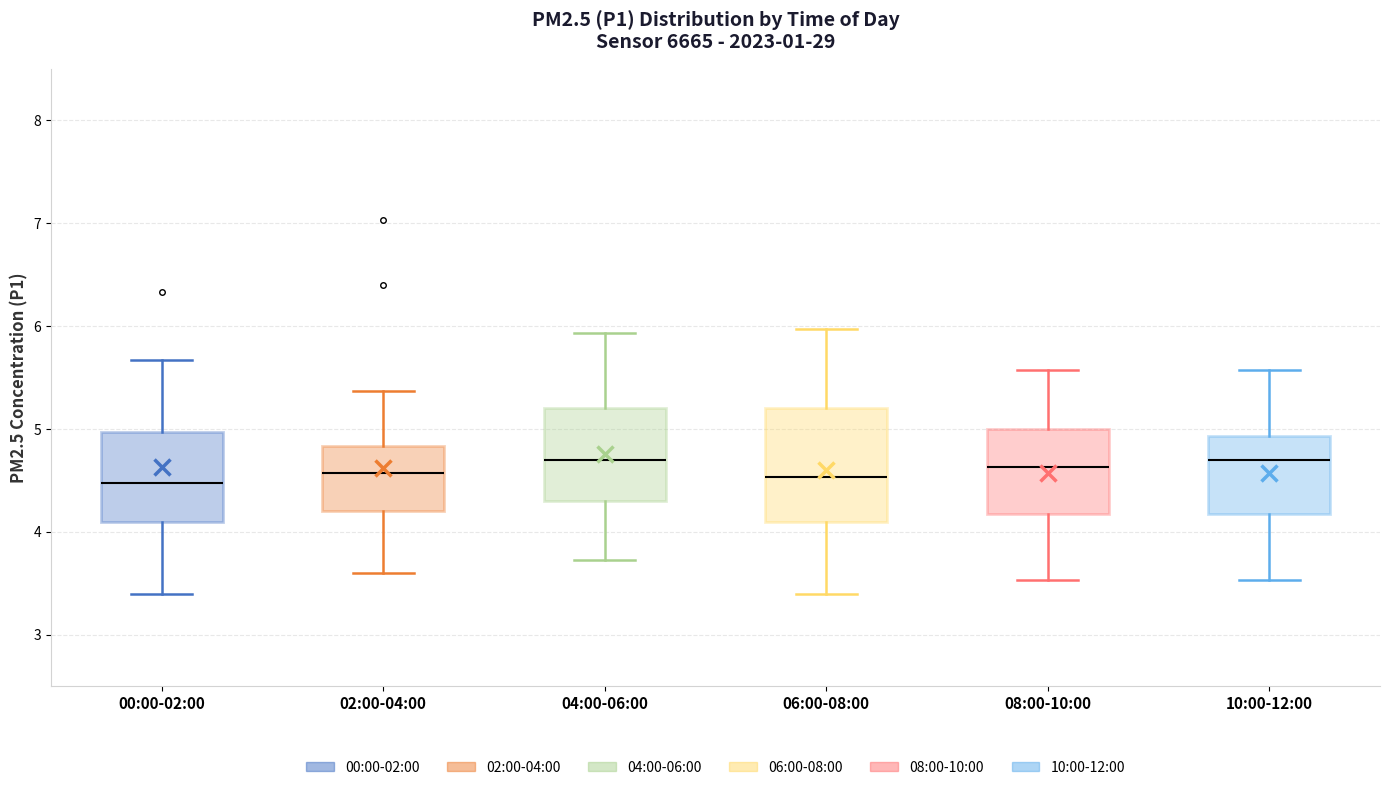

Reading left to right, transcribe this box plot: for each box, give where its median line is, the range the box spans, and where its two whiskers end, as read against the y-axis. The values are not printed on the chart, so give them approximately, as read against the axis.

00:00-02:00: median 4.5, box 4.1 to 5.0, whiskers 3.4 to 5.7
02:00-04:00: median 4.6, box 4.2 to 4.8, whiskers 3.6 to 5.4
04:00-06:00: median 4.7, box 4.3 to 5.2, whiskers 3.7 to 5.9
06:00-08:00: median 4.5, box 4.1 to 5.2, whiskers 3.4 to 6.0
08:00-10:00: median 4.6, box 4.2 to 5.0, whiskers 3.5 to 5.6
10:00-12:00: median 4.7, box 4.2 to 4.9, whiskers 3.5 to 5.6